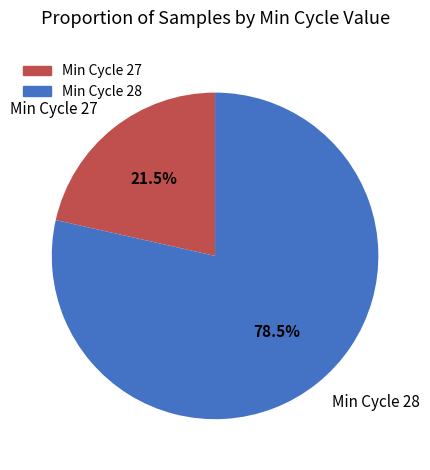

What percentage do Min Cycle 28 and Min Cycle 27 together represent?

100.0%